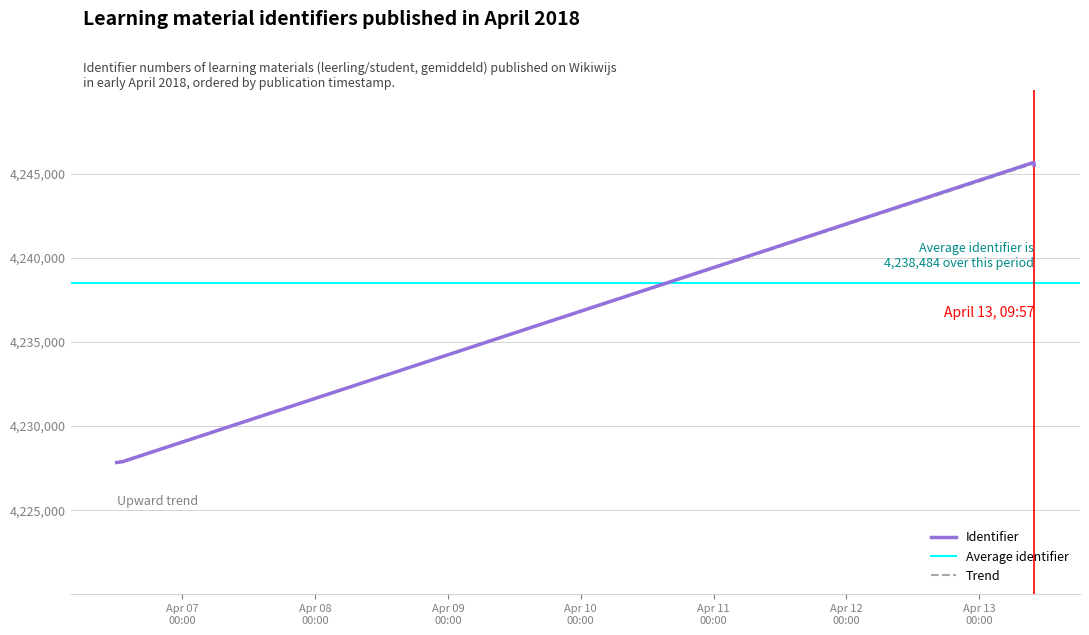

Read the value at 2018-04-13 09:55:36, to the nearest 50.

4245650